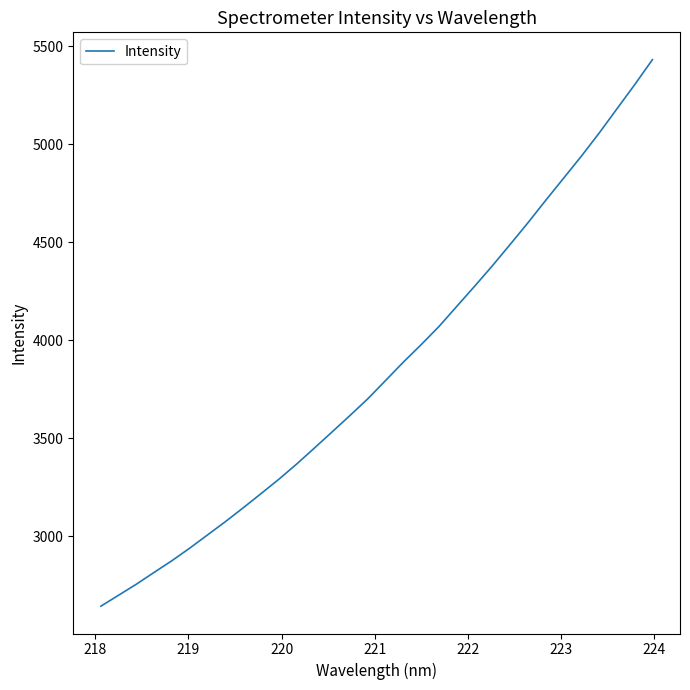

What is the difference between the maximum and minimum values?

2788.6